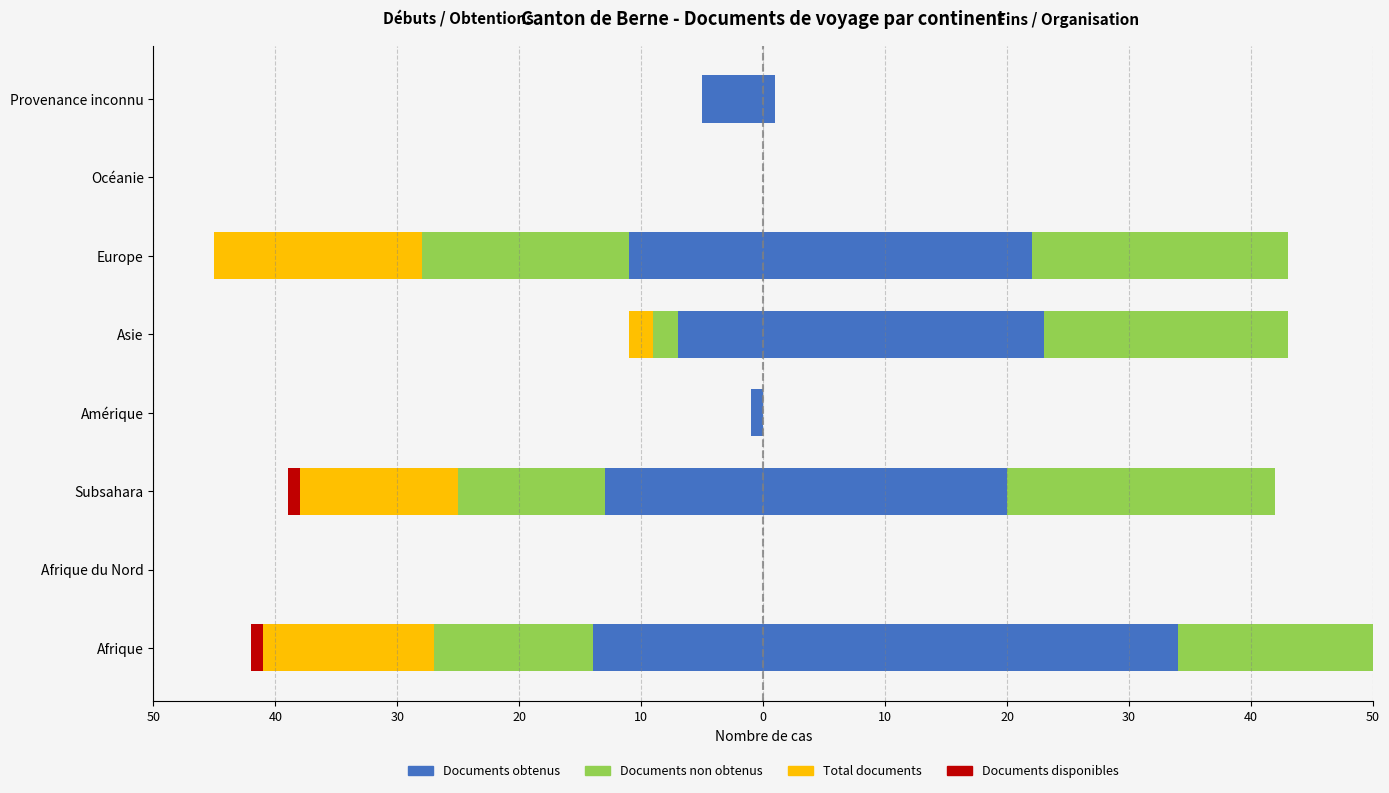

How many categories are shown in the chart?

8